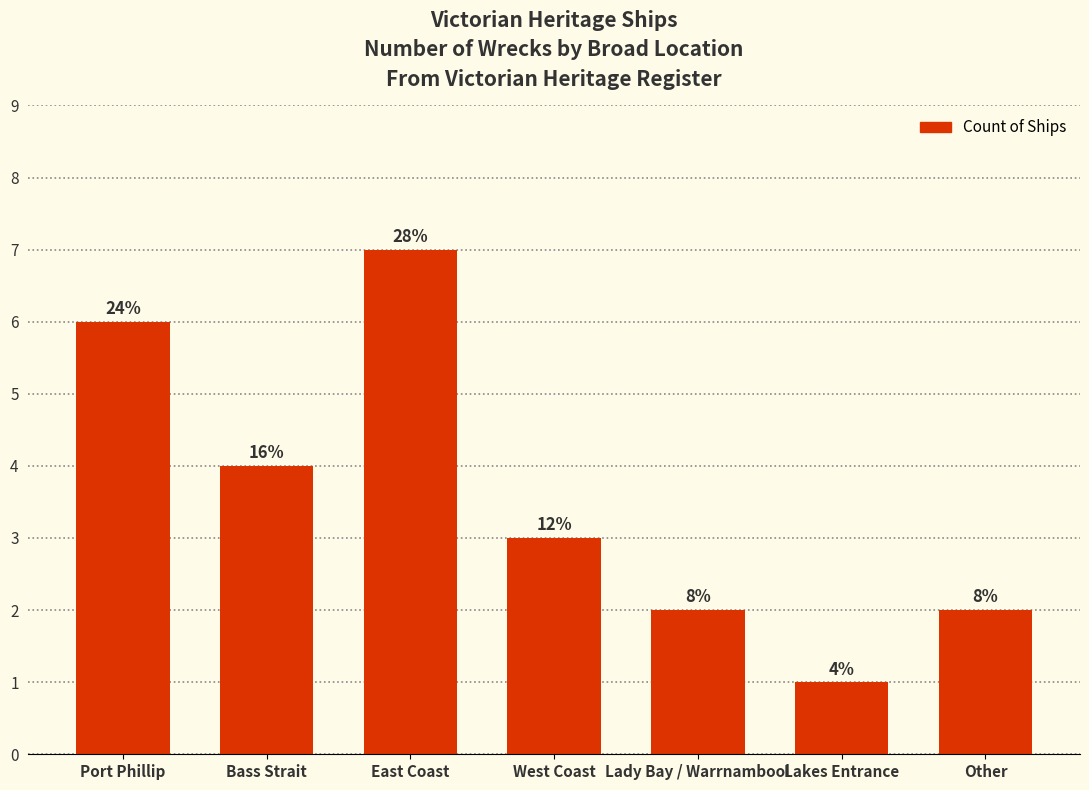

Does the chart contain stacked bars?

No